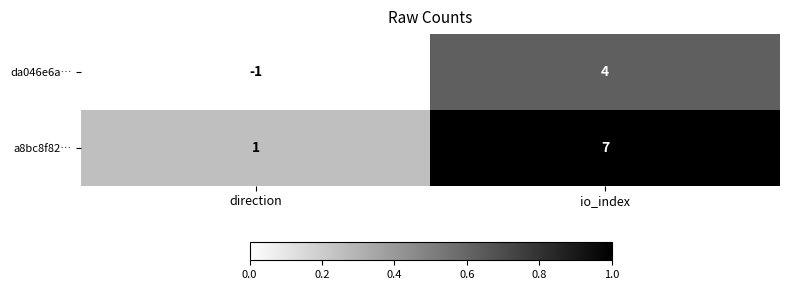

Which series has the largest range (max minus min)?

a8bc8f82…